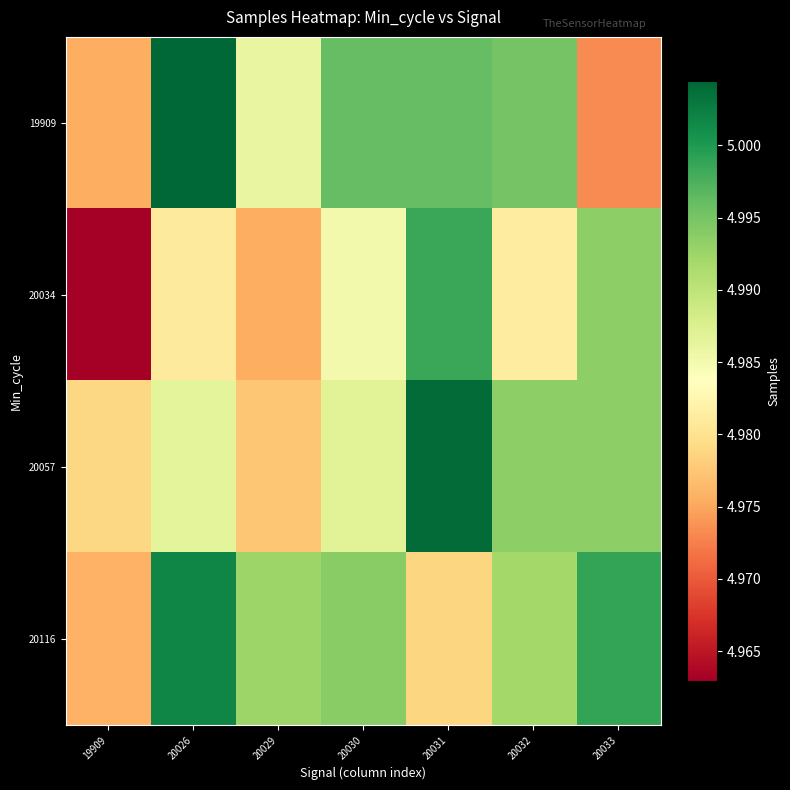

Reading right to left, transcribe all the data shown in this chart.

19909: 20033=4973184	20032=4995132	20031=4996020	20030=4996084	20029=4986066	20026=5004419	19909=4975483
20034: 20033=4993411	20032=4981408	20031=4998440	20030=4985060	20029=4975548	20026=4980961	19909=4962968
20057: 20033=4993568	20032=4993412	20031=5003997	20030=4986773	20029=4977436	20026=4986607	19909=4978995
20116: 20033=4998769	20032=4991984	20031=4978794	20030=4993739	20029=4992517	20026=5001776	19909=4975820